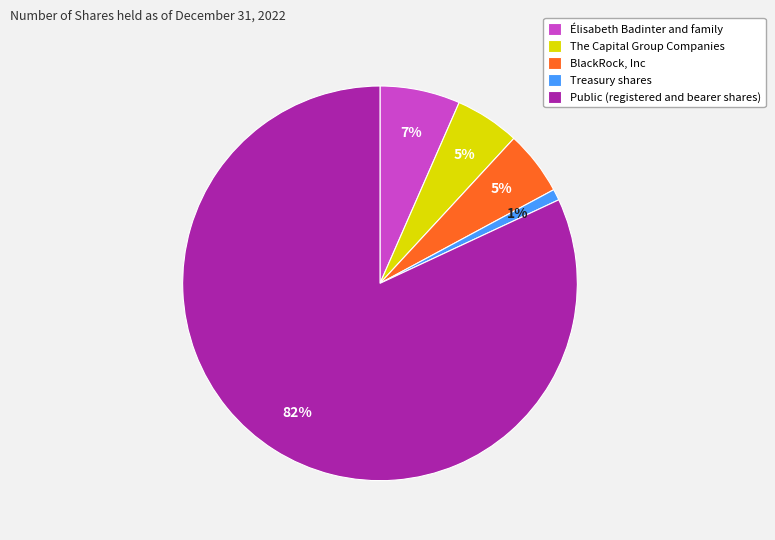

To the nearest percent, what is the average slice percentage?

20%